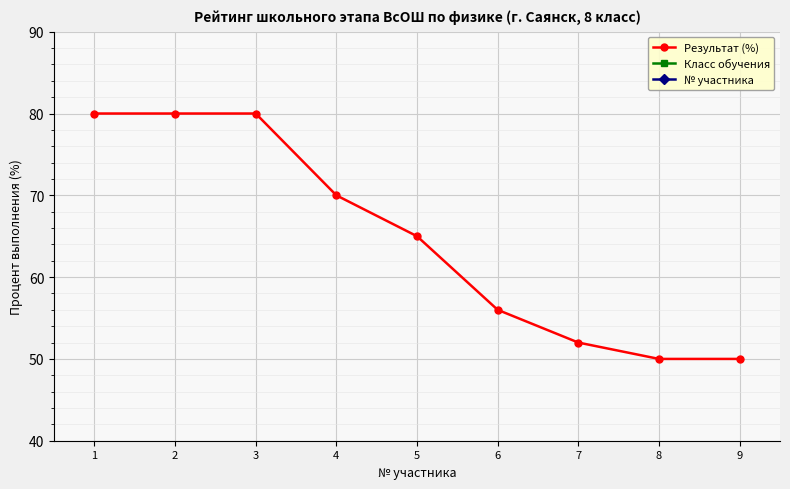

What is the greatest value displayed?

80